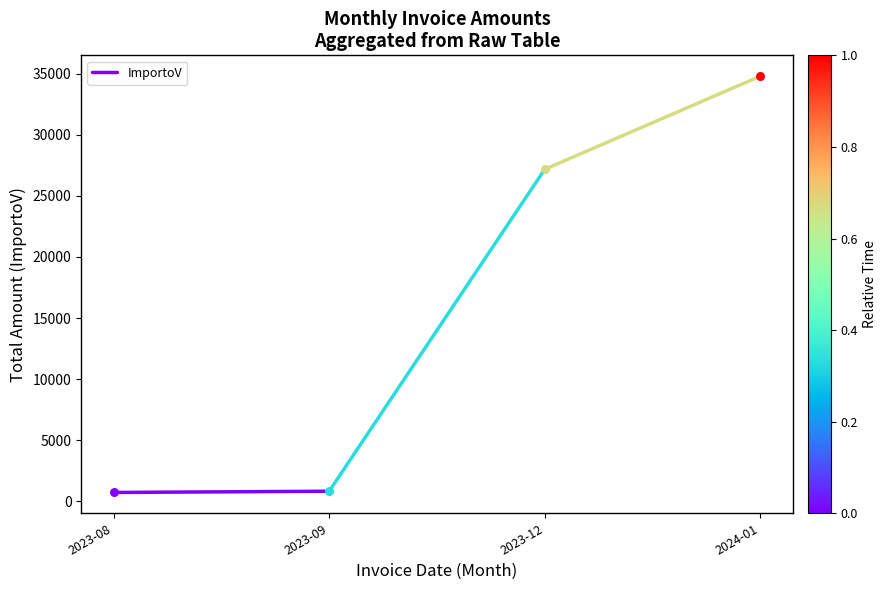

Approximately how many times larger is the value at 2023-09 compared to 2023-08?

1.1